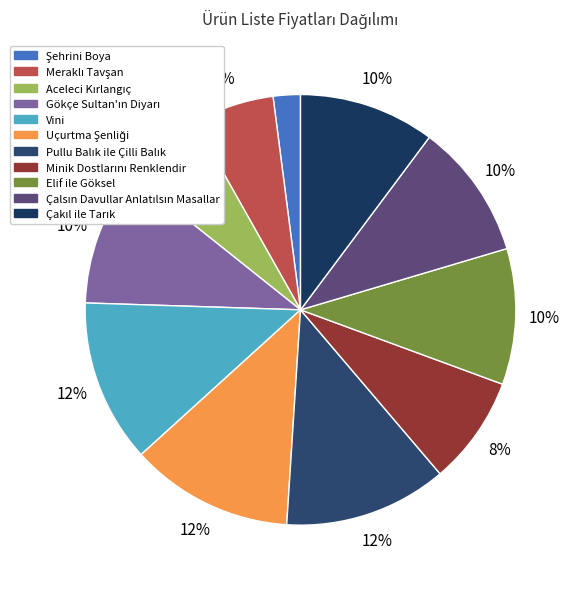

What is the change in value from Uçurtma Şenliği to Çalsın Davullar Anlatılsın Masallar?

-5